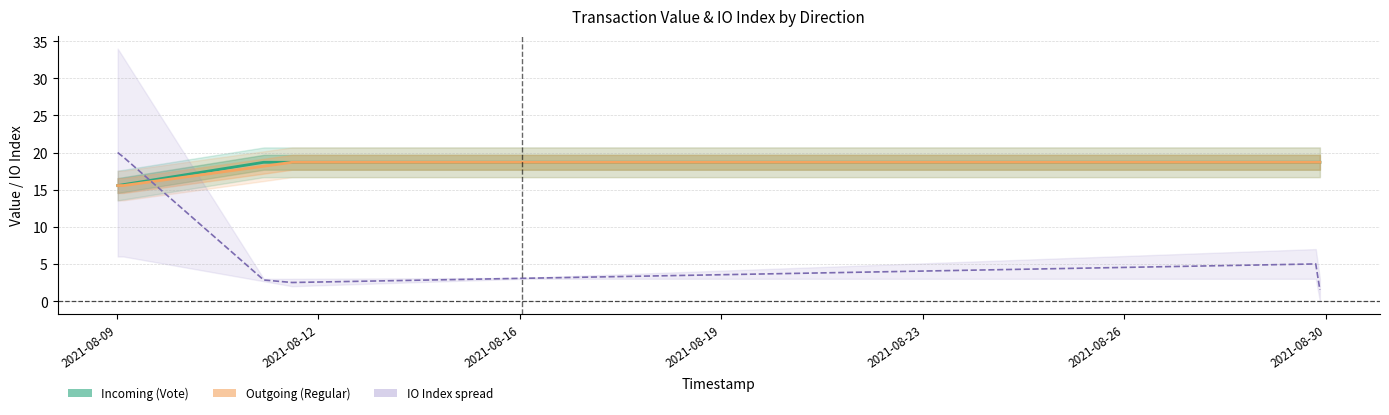

What is the average value of the IO Index (avg) series?

7.2